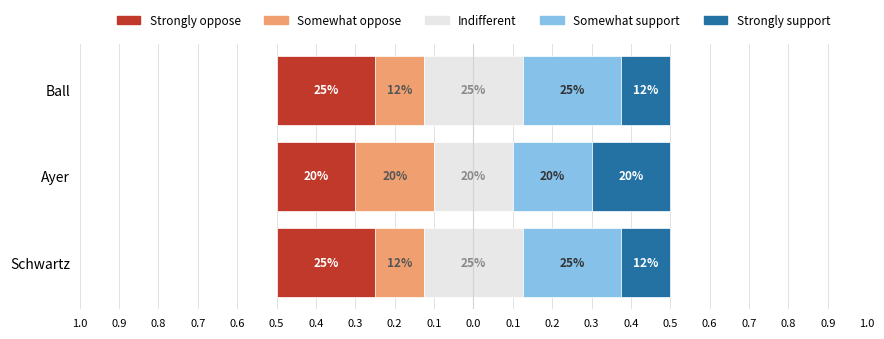

What is the average value of the Indifferent series?

0.2